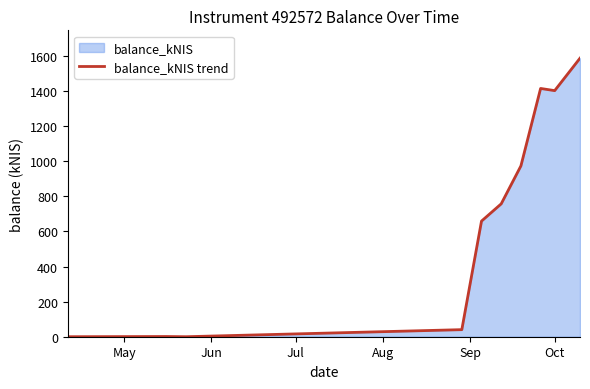

What is the difference between the maximum and minimum values?

1587.2